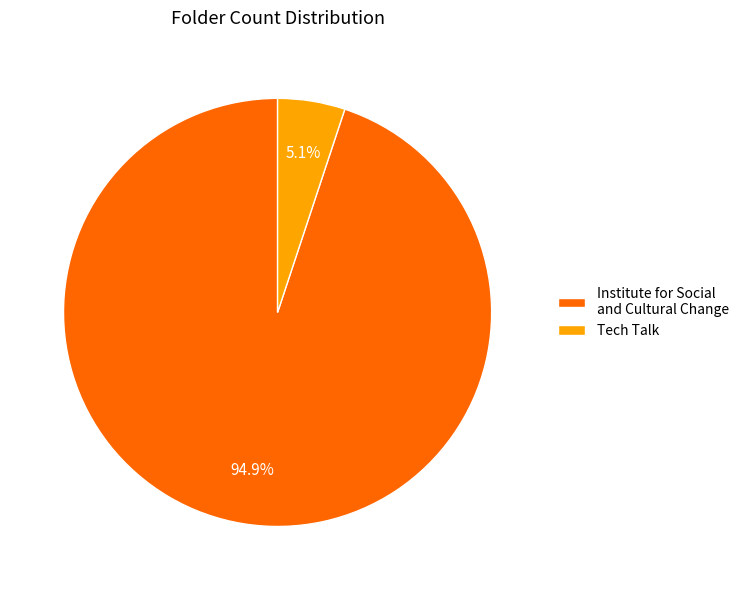

To the nearest percent, what is the combined percentage of Institute for Social and Cultural Change and Tech Talk?

100%